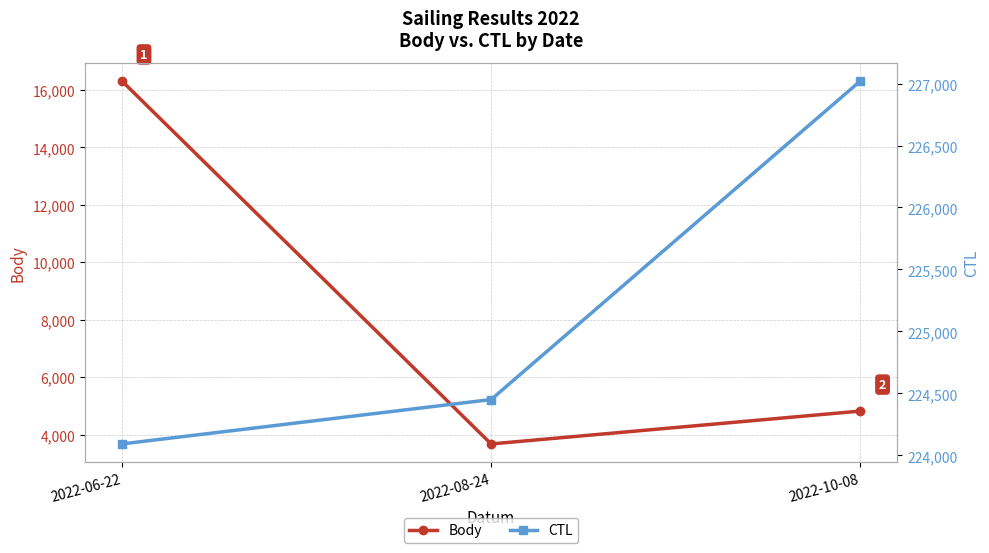

Rank the series at 2022-06-22 from lowest to highest value.

Body, CTL